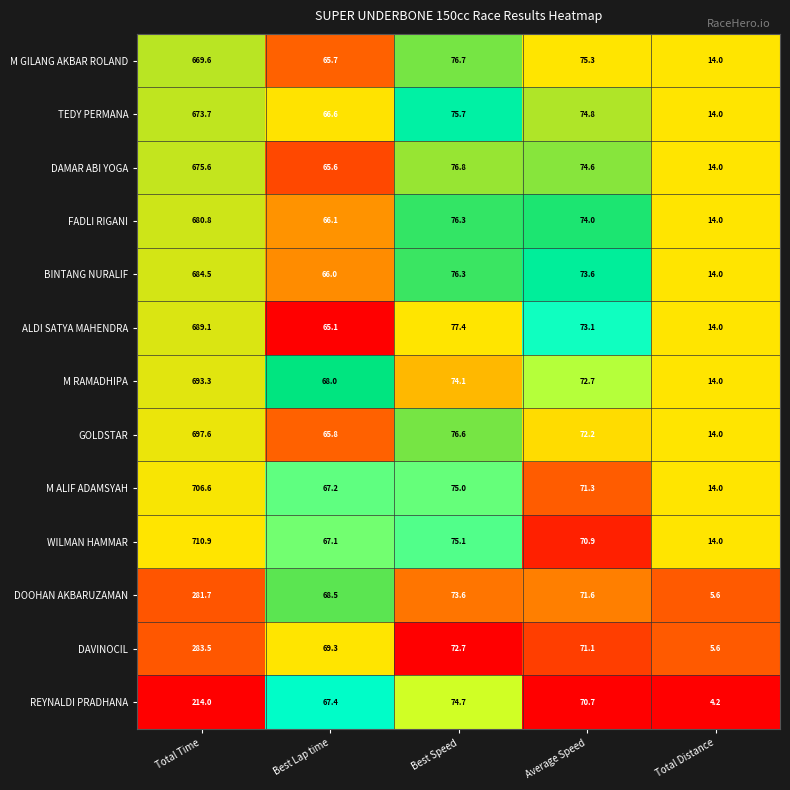

What is the sum of the FADLI RIGANI values at Best Lap time and Average Speed?

140.1